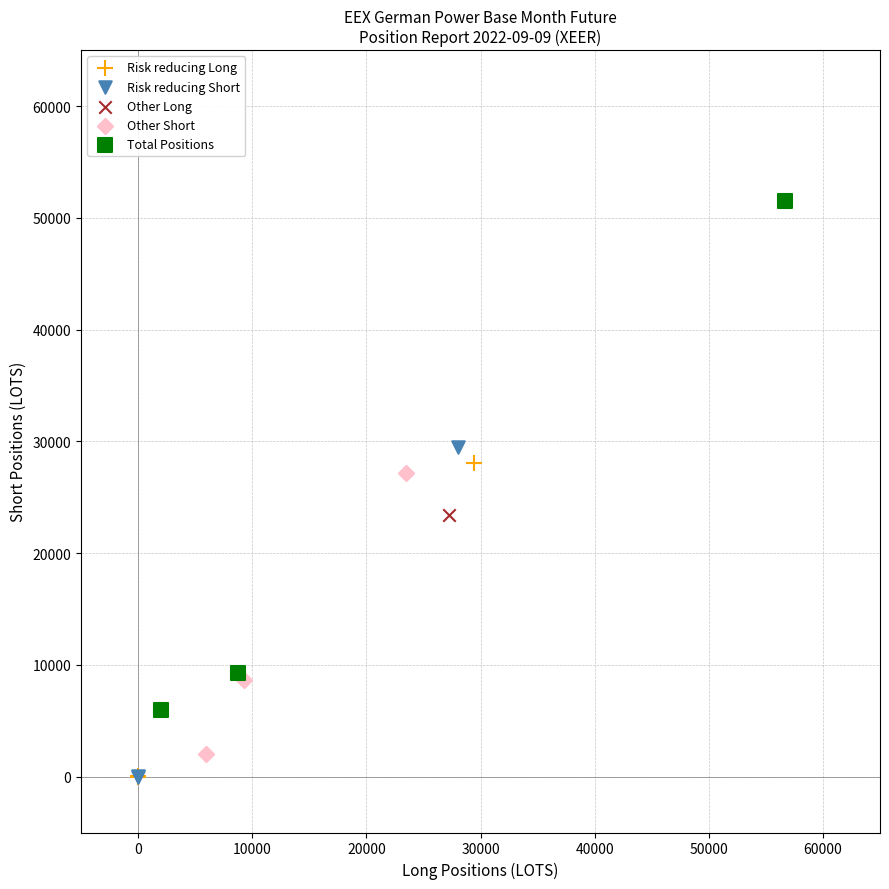

Which series has the widest spread of Y values?

Total Positions